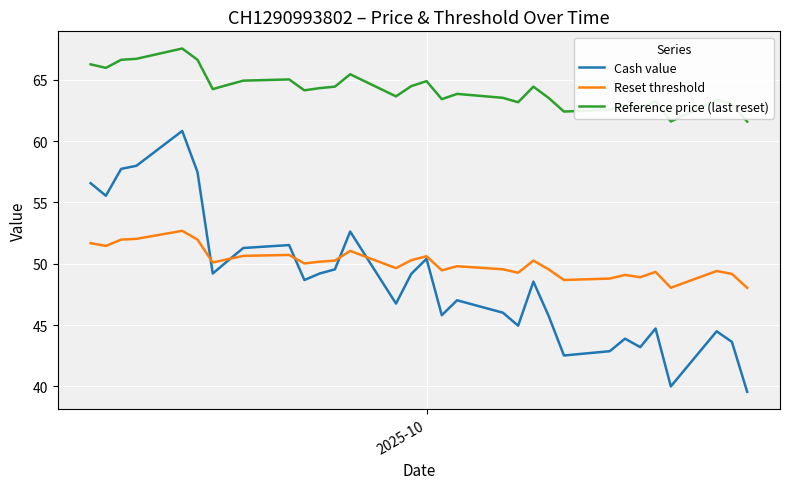

True or false: Reference price (last reset) and Cash value intersect in this chart.

False